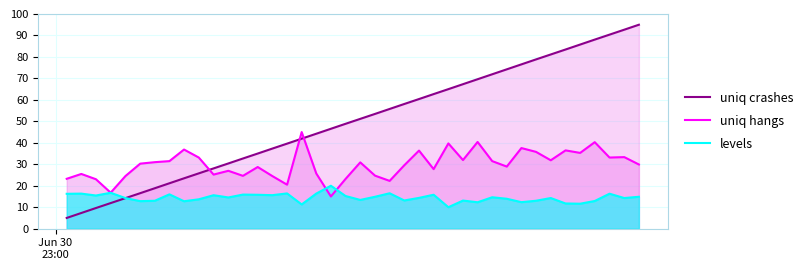

Reading left to right, what are all the values shown in this chart?

uniq crashes: 5.0	7.3	9.6	11.9	14.2	16.5	18.8	21.2	23.5	25.8	28.1	30.4	32.7	35.0	37.3	39.6	41.9	44.2	46.5	48.8	51.2	53.5	55.8	58.1	60.4	62.7	65.0	67.3	69.6	71.9	74.2	76.5	78.8	81.2	83.5	85.8	88.1	90.4	92.7	95.0
uniq hangs: 23.2	25.5	23.0	16.8	24.5	30.3	31.0	31.5	36.9	33.1	25.2	27.0	24.6	28.7	24.5	20.5	45.0	25.7	15.0	23.1	30.9	24.7	22.3	29.5	36.4	27.7	39.7	32.0	40.4	31.5	28.9	37.5	35.8	31.9	36.5	35.3	40.3	33.1	33.3	29.9
levels: 16.2	16.3	15.5	16.7	14.3	12.8	13.0	16.0	12.8	13.7	15.6	14.5	15.9	15.8	15.6	16.4	11.3	16.4	20.0	15.2	13.4	14.9	16.5	13.1	14.3	15.8	10.0	13.1	12.3	14.6	13.9	12.4	13.0	14.3	11.7	11.6	12.9	16.3	14.3	14.9